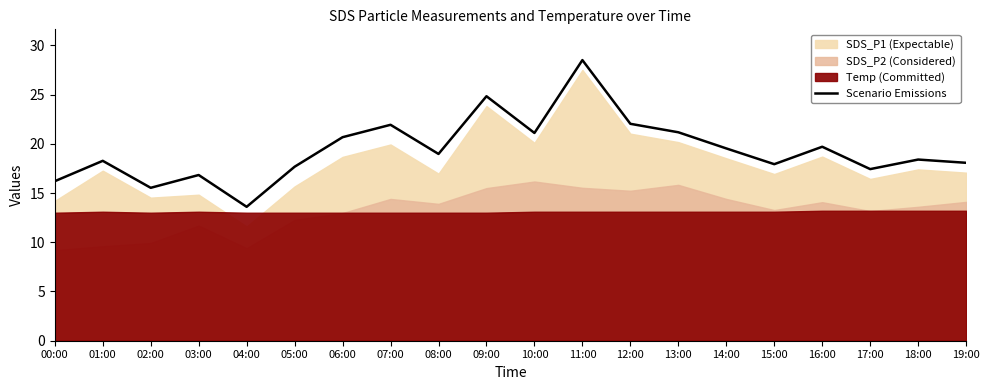

Where does the data first go above 18?

01:00